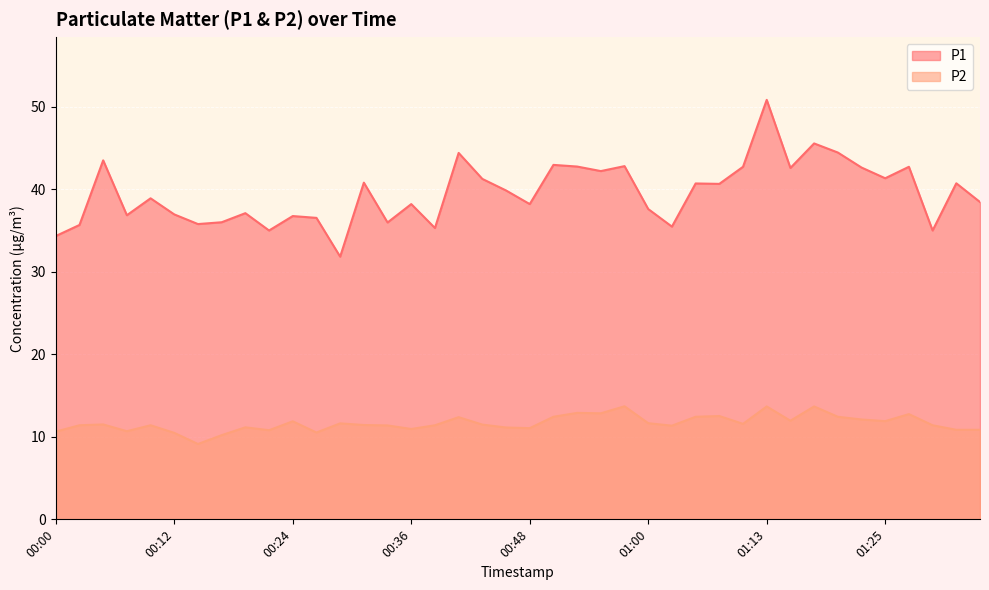

True or false: P1 has more than 1 points higher than both neighbors.

True